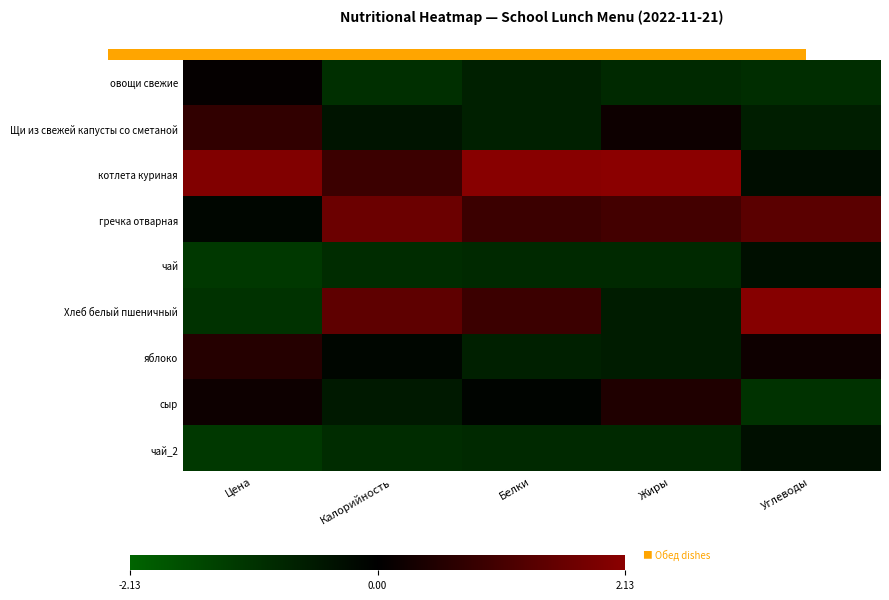

Between 1 and 4, which is larger?

1